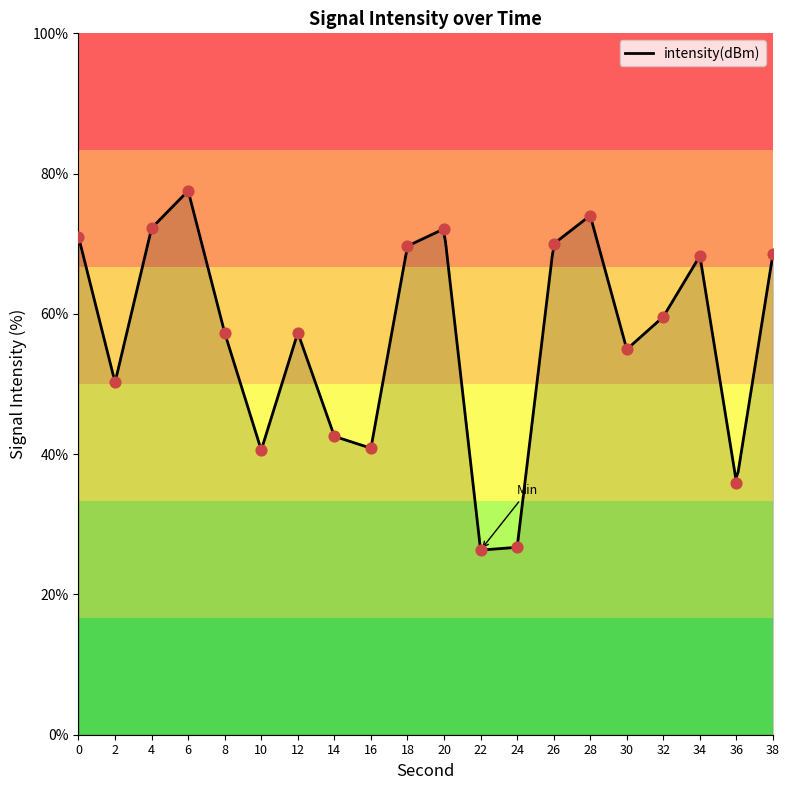

Approximately how many times larger is the value at 18 compared to 26?

1.0